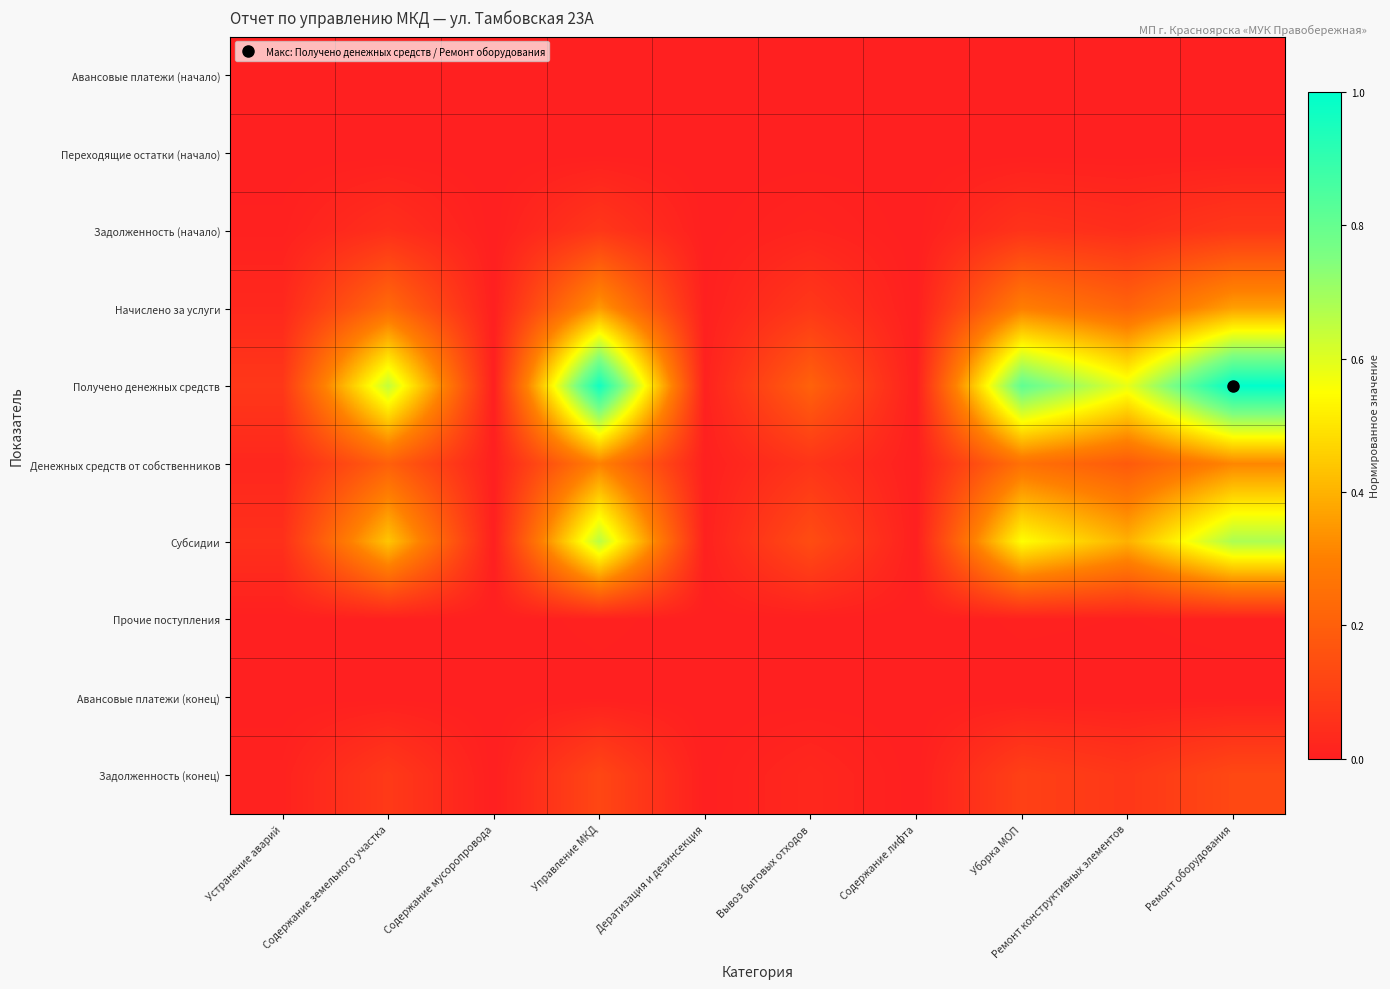

What is the maximum value shown in the chart?

1.0